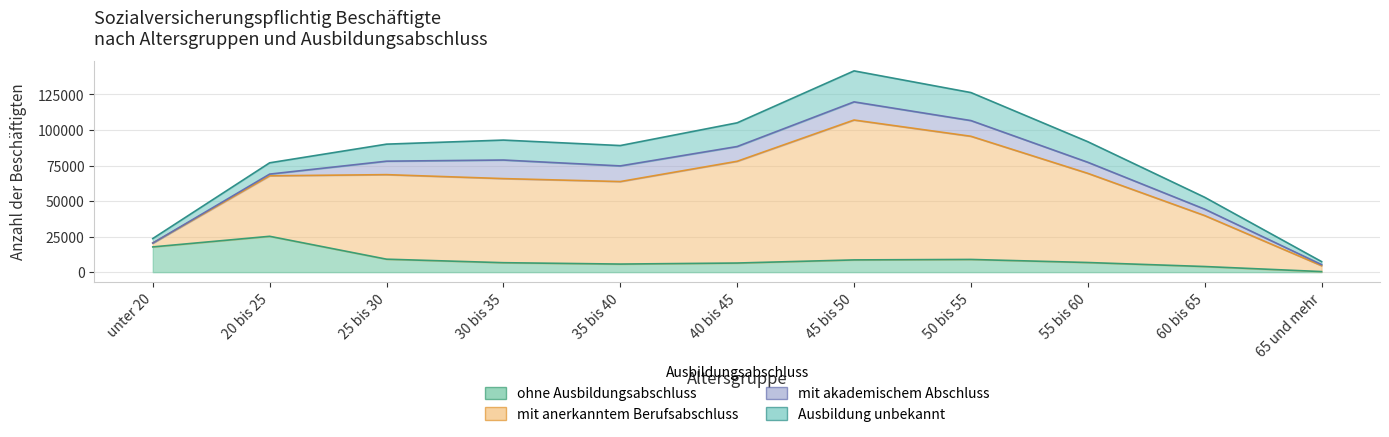

What is the sum of all ohne Ausbildungsabschluss values?

99469